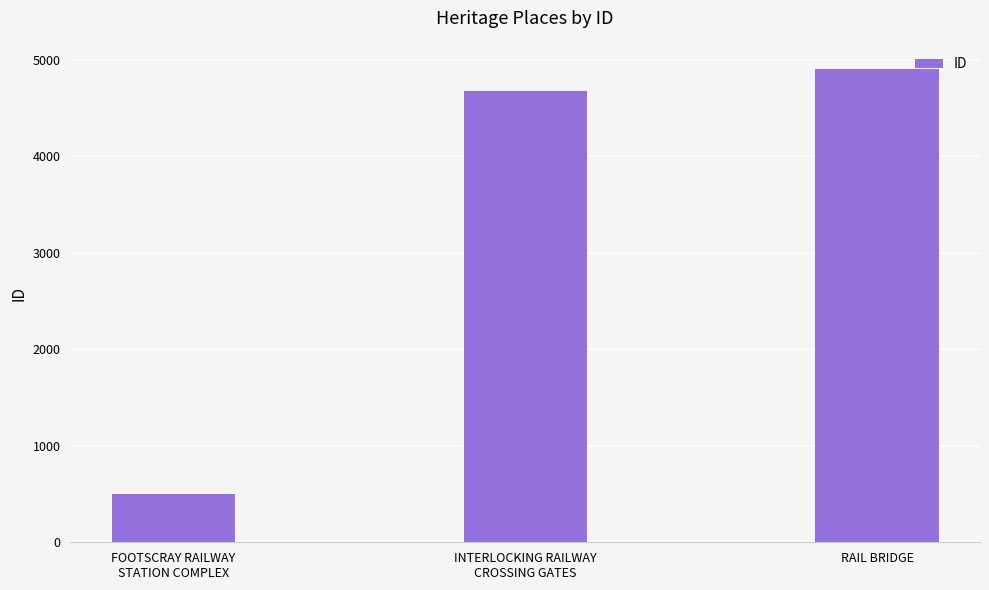

The chart shows a value of 4911 at RAIL BRIDGE. True or false?

True